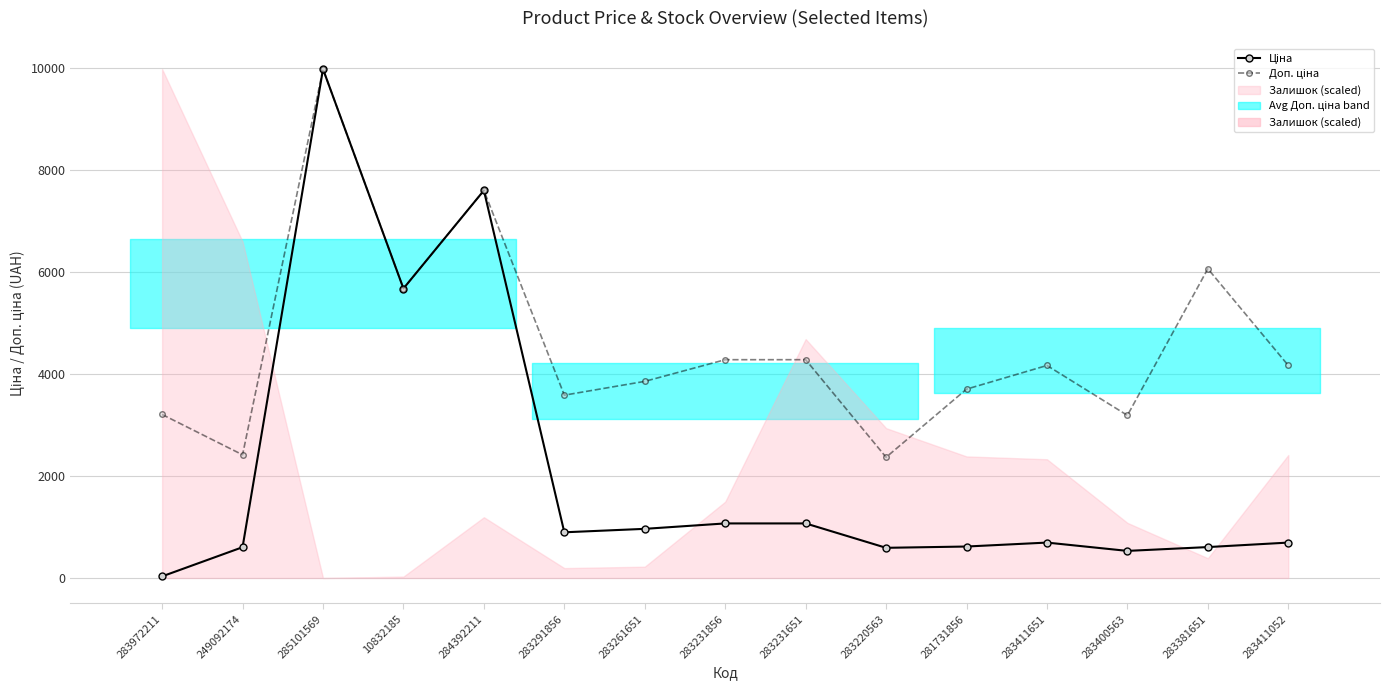

What is the difference between the Доп. ціна values at 283411651 and 249092174?

1750.7